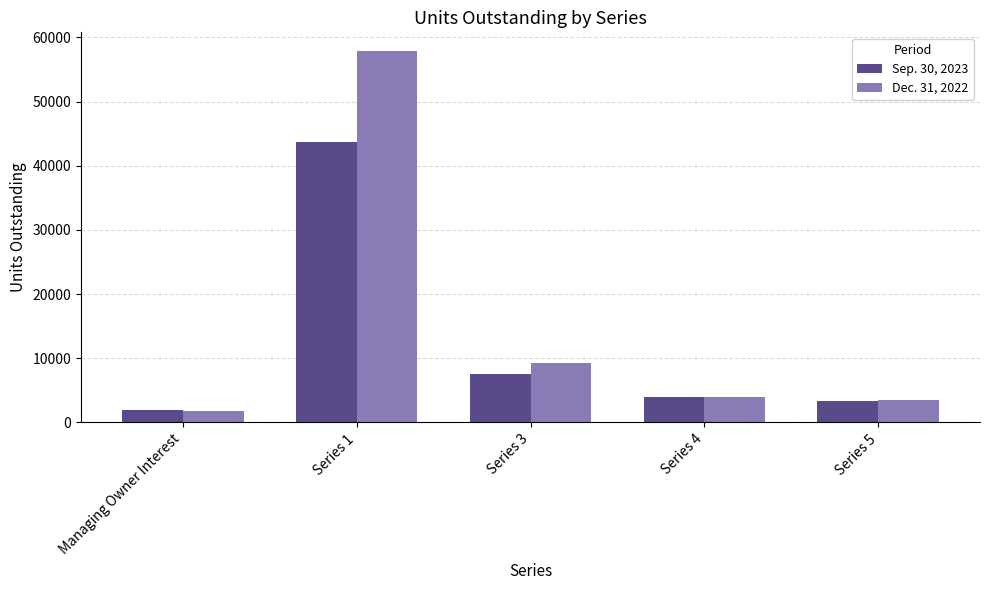

What is the label of the 2nd bar from the right?

Series 4